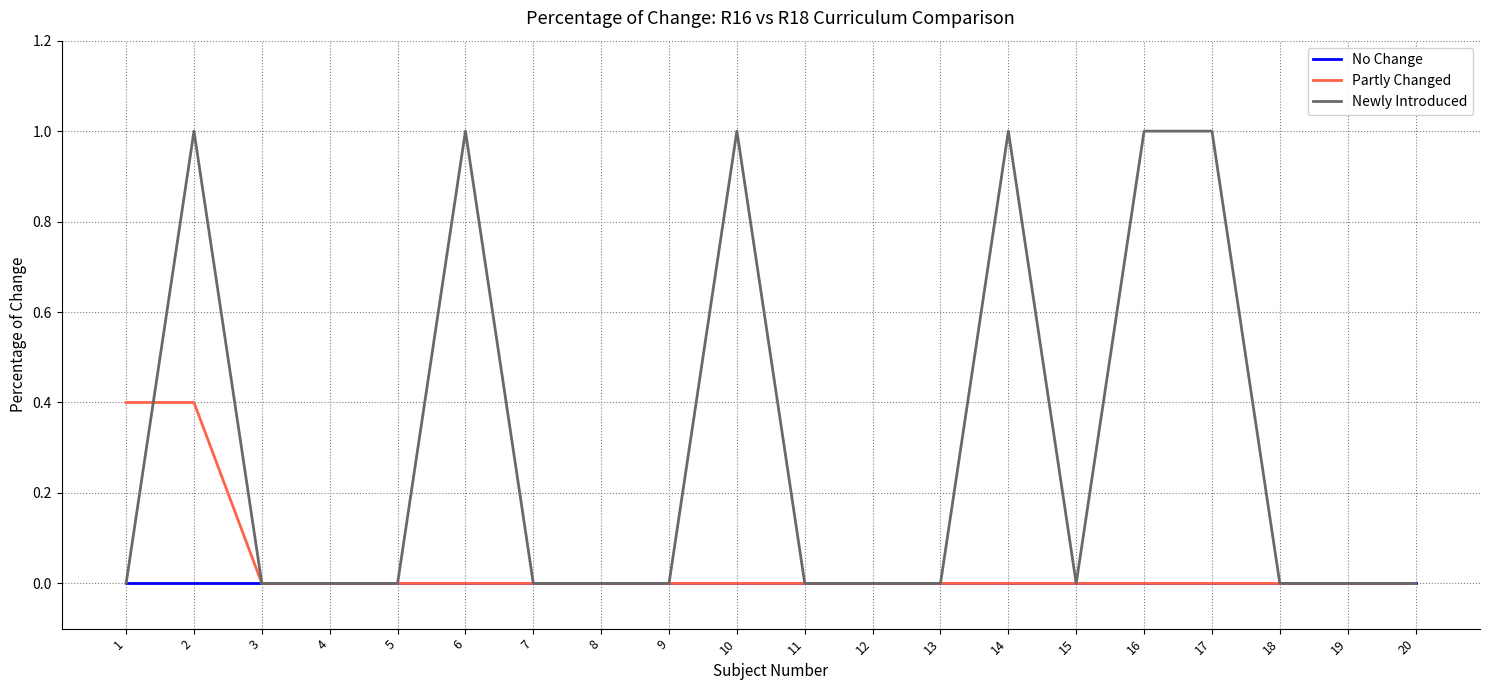

Between 2 and 16, which series saw the biggest shift?

Partly Changed